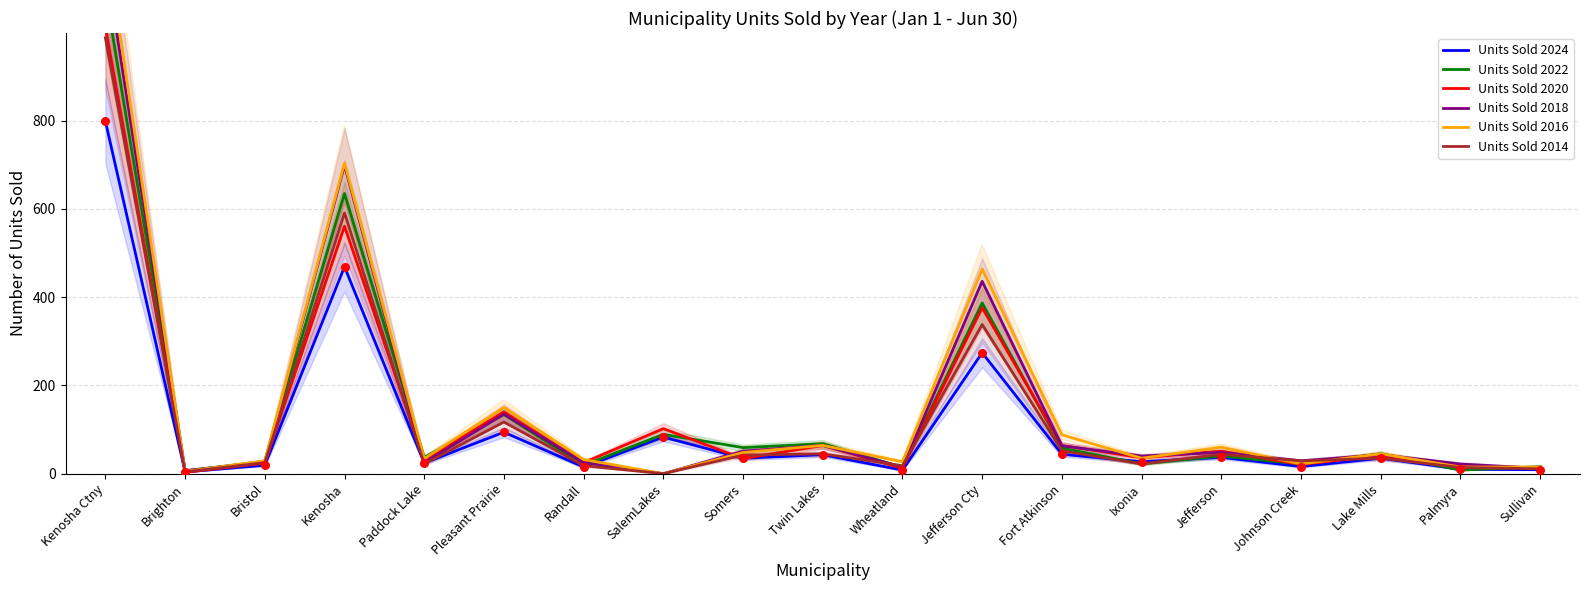

Which series contains the lowest Y value?

Units Sold 2018